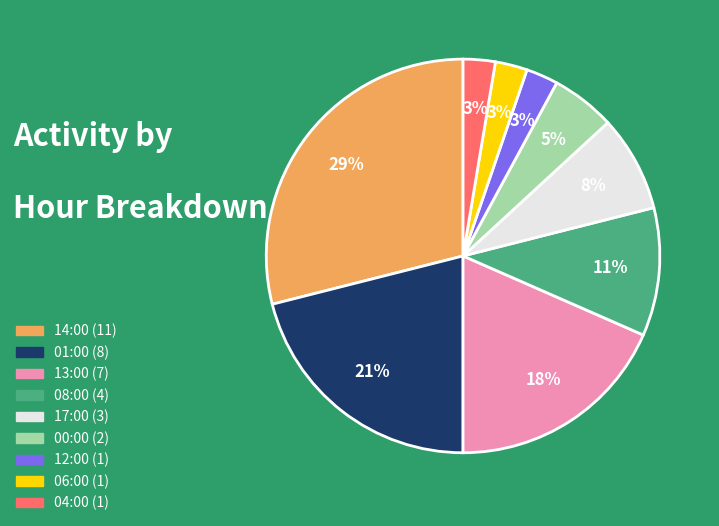

Which slice is the largest?

14:00 (11)